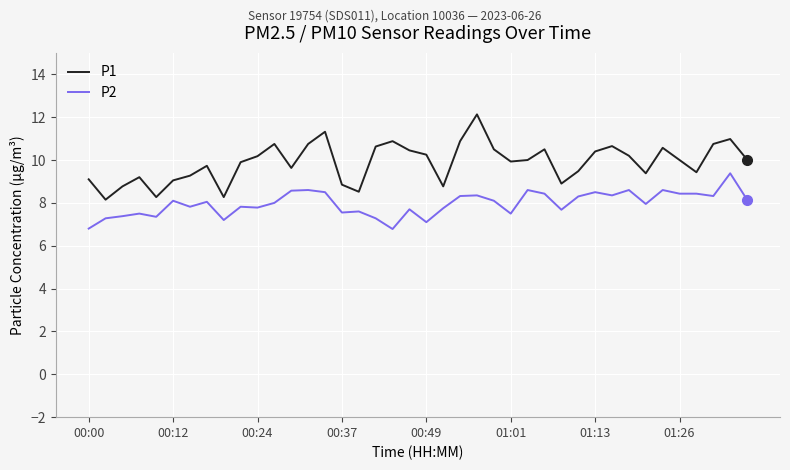

True or false: P1 and P2 cross at least once.

False